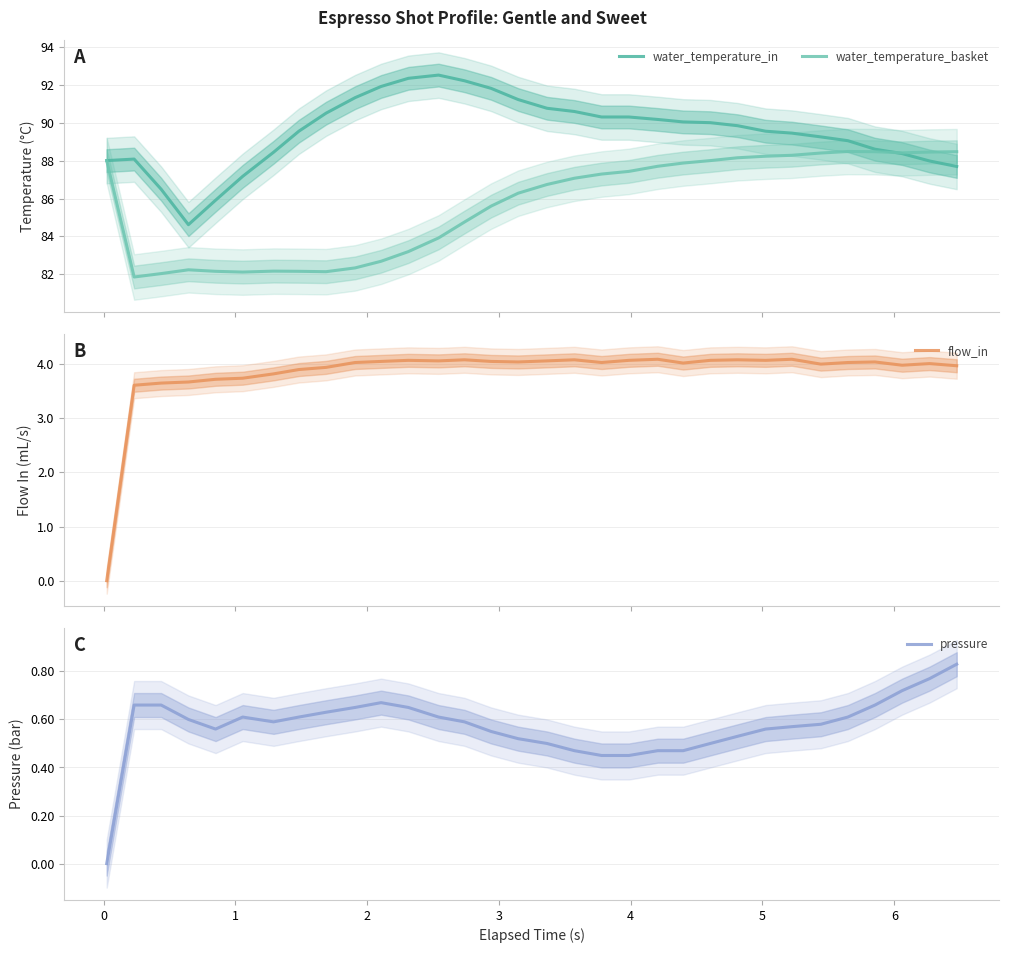

What is the lowest value of the water_temperature_in series?

84.6